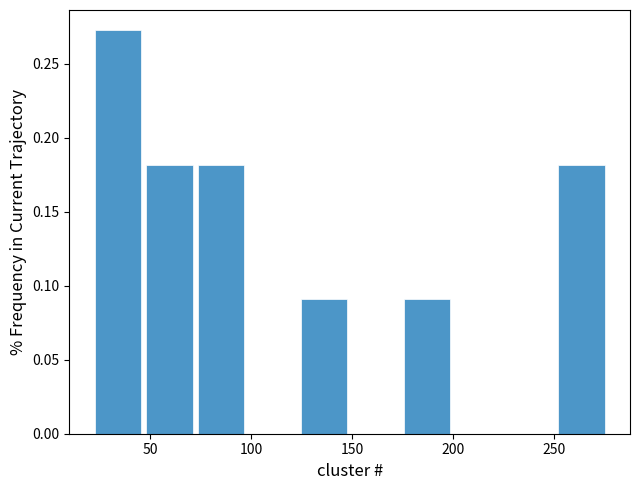

Over which range of the x-axis is the bar tallest?

20 to 45